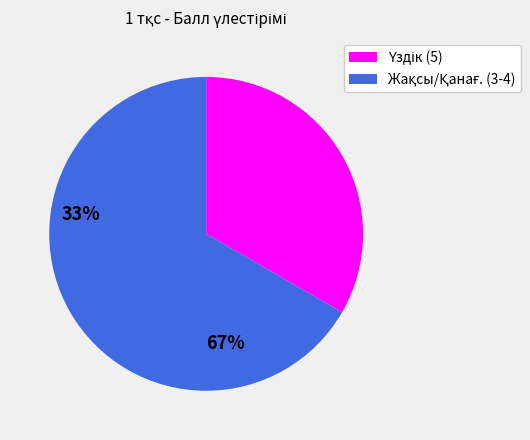

How many slices are in this pie chart?

2